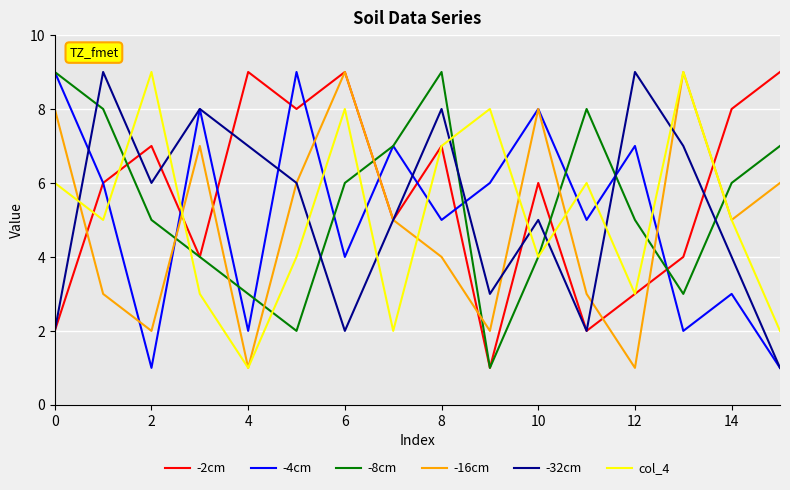

True or false: -32cm and -8cm intersect in this chart.

True